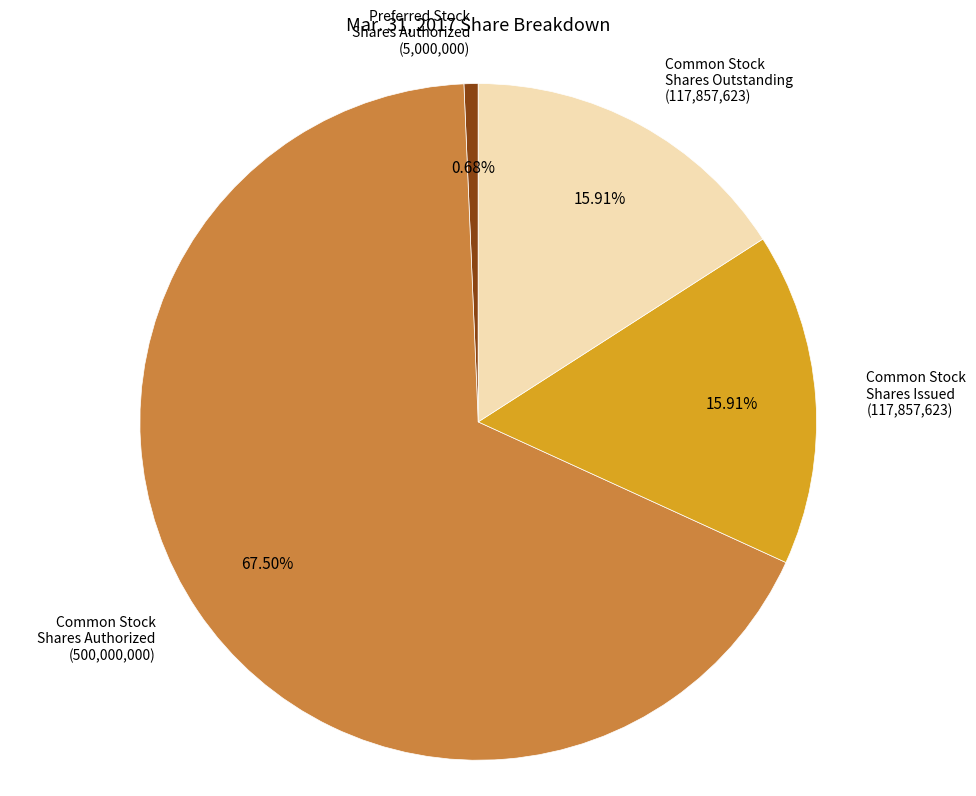

Is there a majority slice in this chart?

Yes